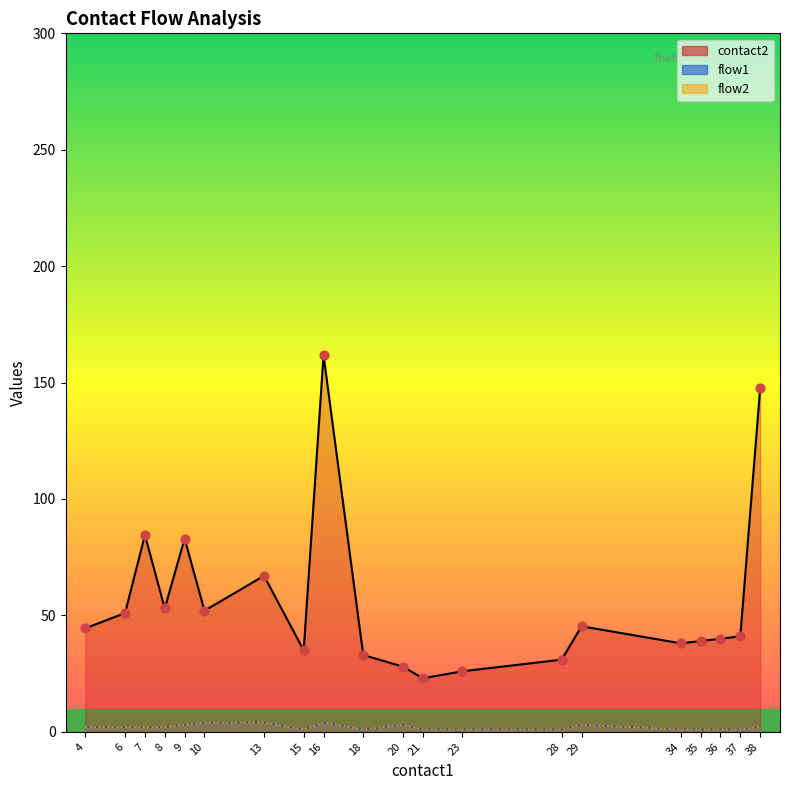

Which series contains the highest Y value?

contact2